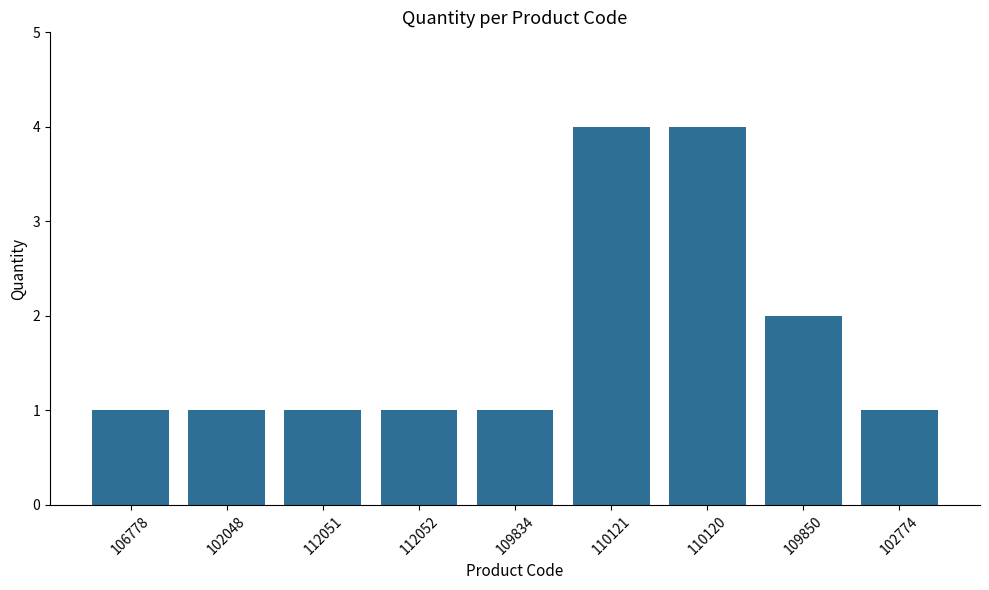

Approximately how many times larger is the value at 102774 compared to 112051?

1.0